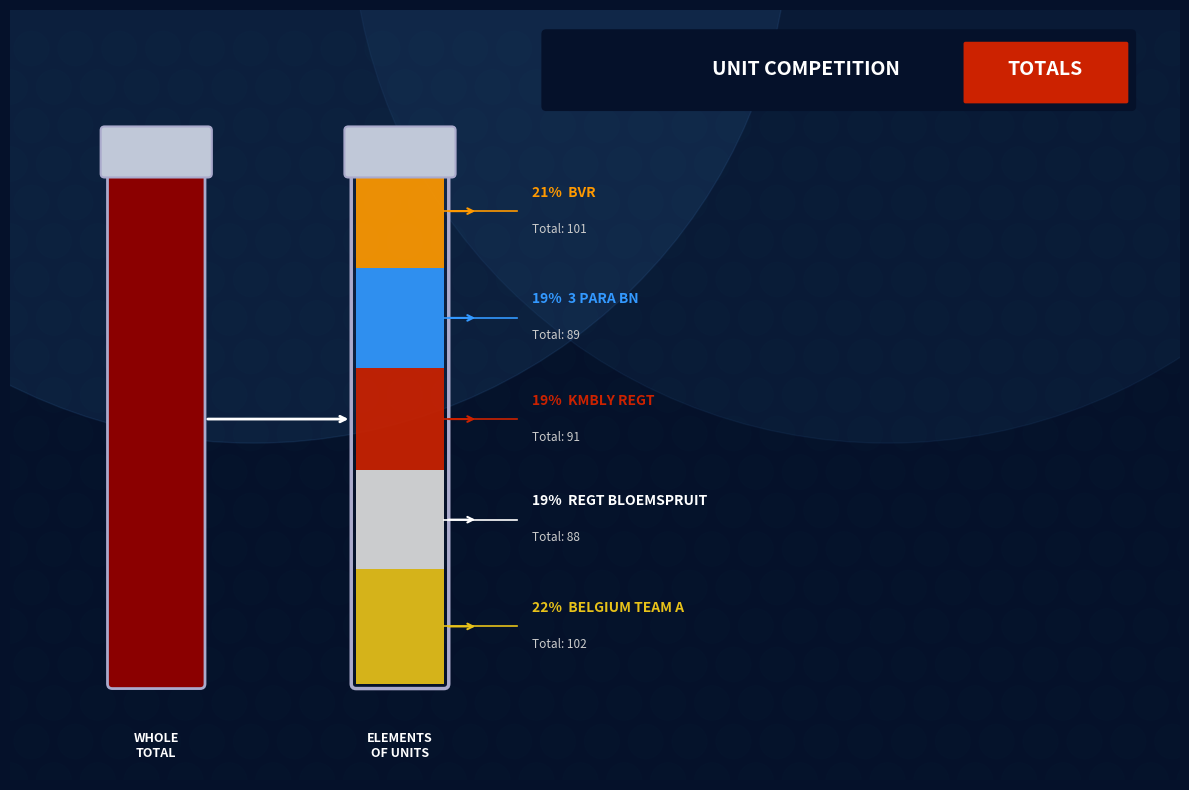

What is the ratio of the value at 3 Para Bn to the value at BVR?

0.9